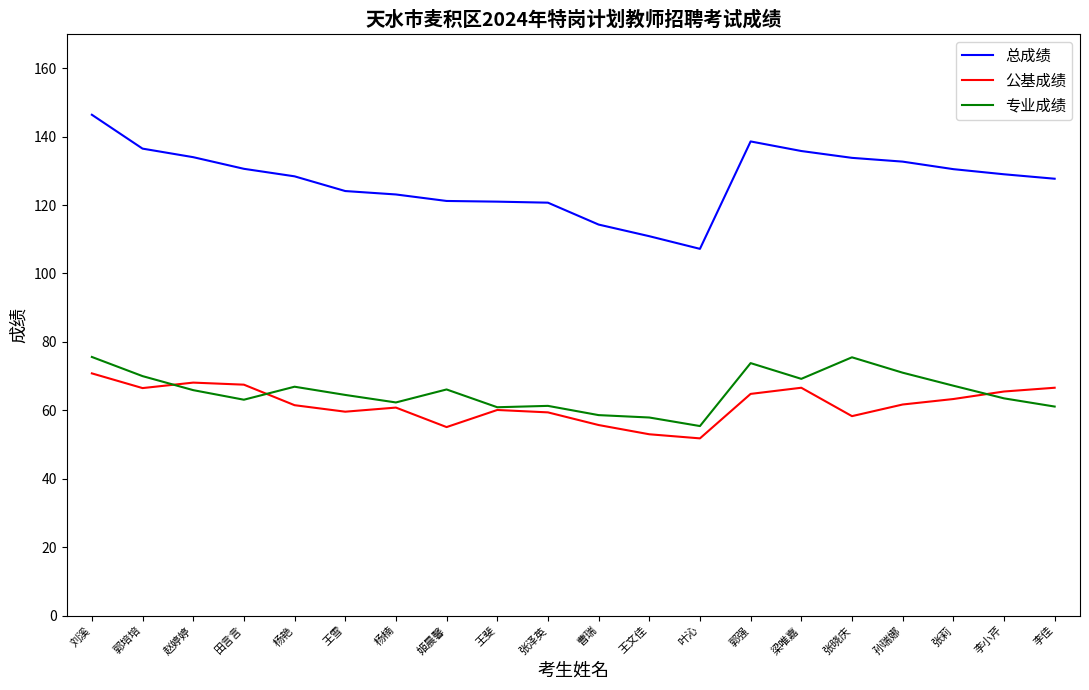

Count the number of categories in the chart.

20